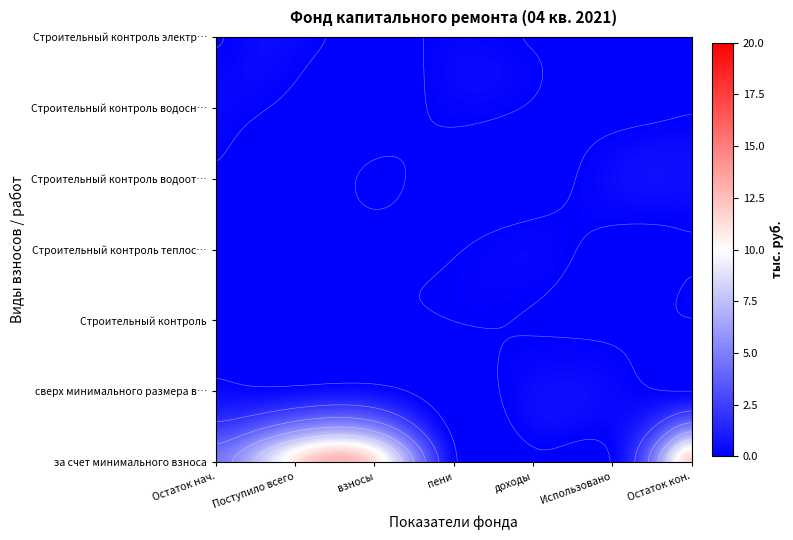

Is it true that сверх минимального размера взноса equals 0.0 at 4?

True